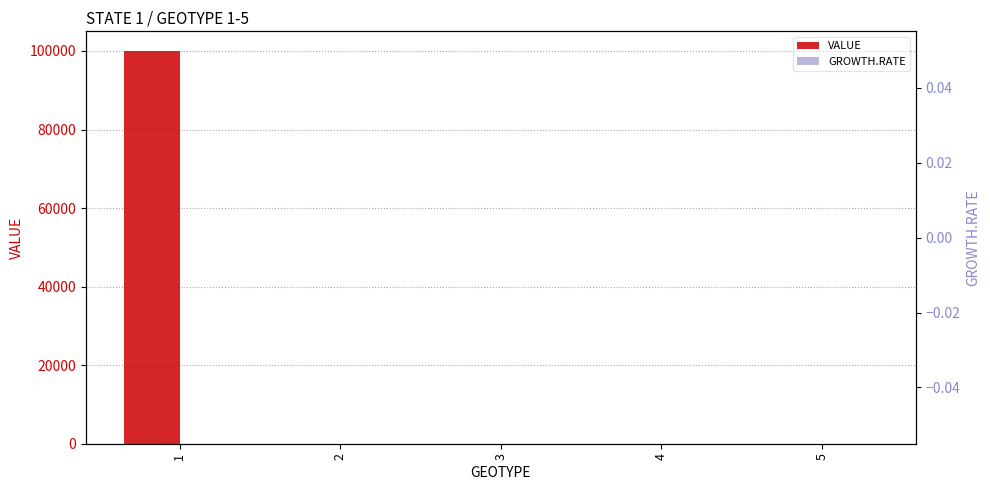

What is the sum of all VALUE values?

100000